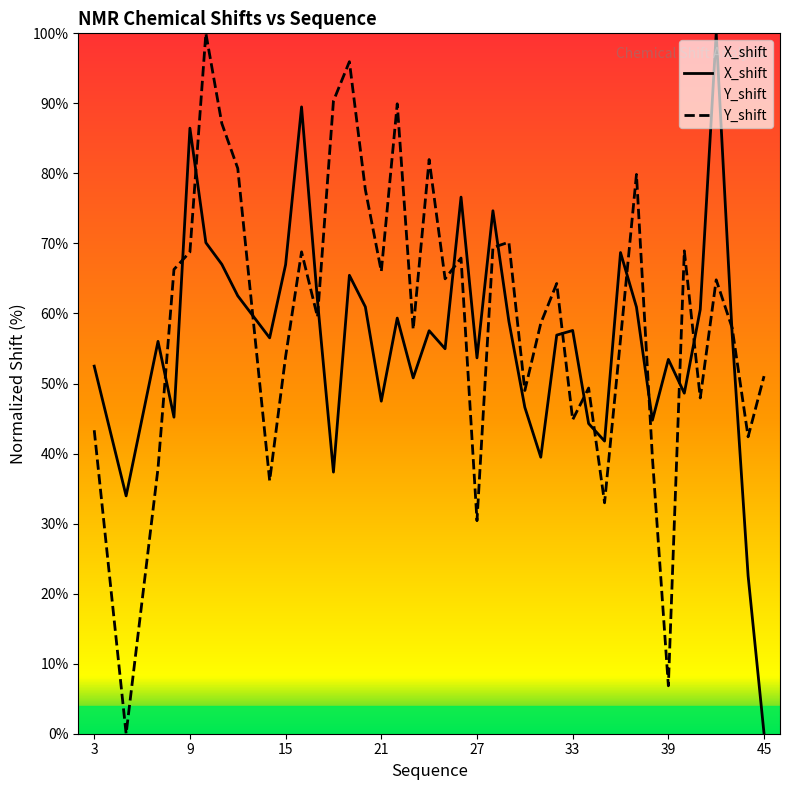

Which series has the largest range (max minus min)?

X_shift